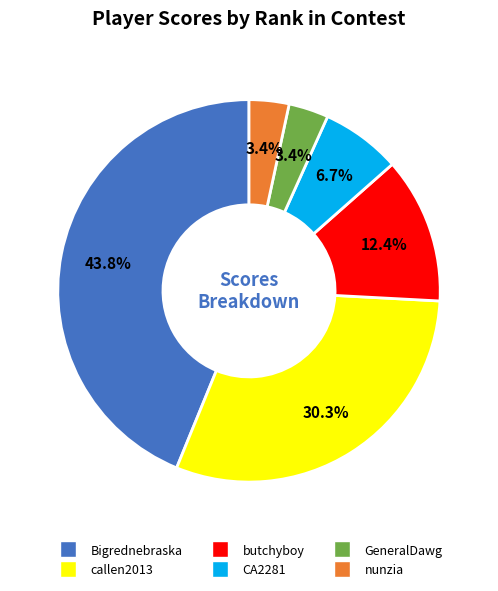

Is there a majority slice in this chart?

No